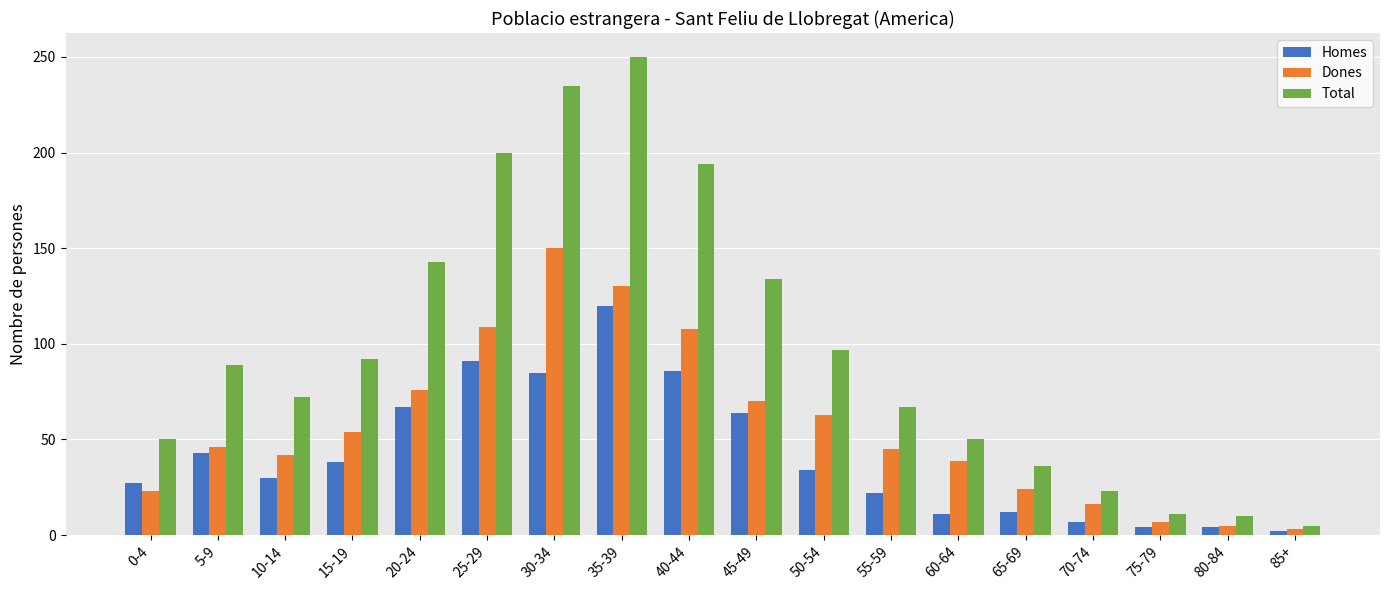

True or false: Homes has a value of 3 at 65-69.

False